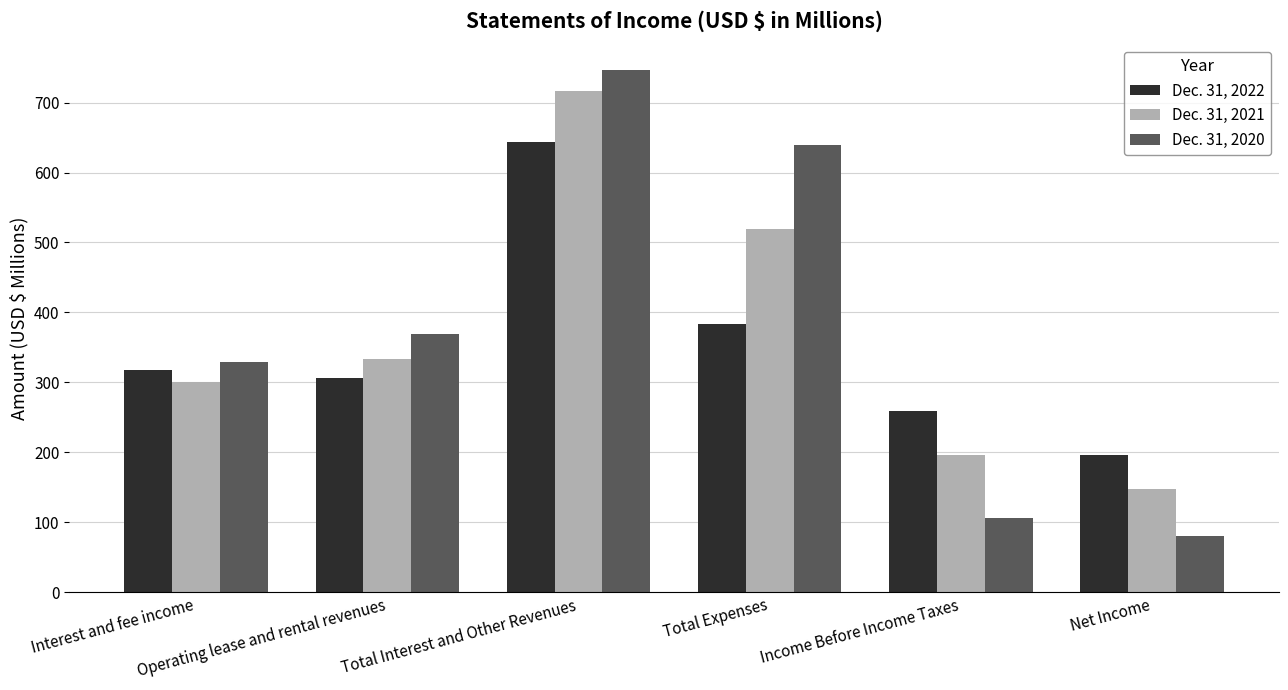

True or false: Dec. 31, 2020 has a value of 80.8 at Net Income.

True